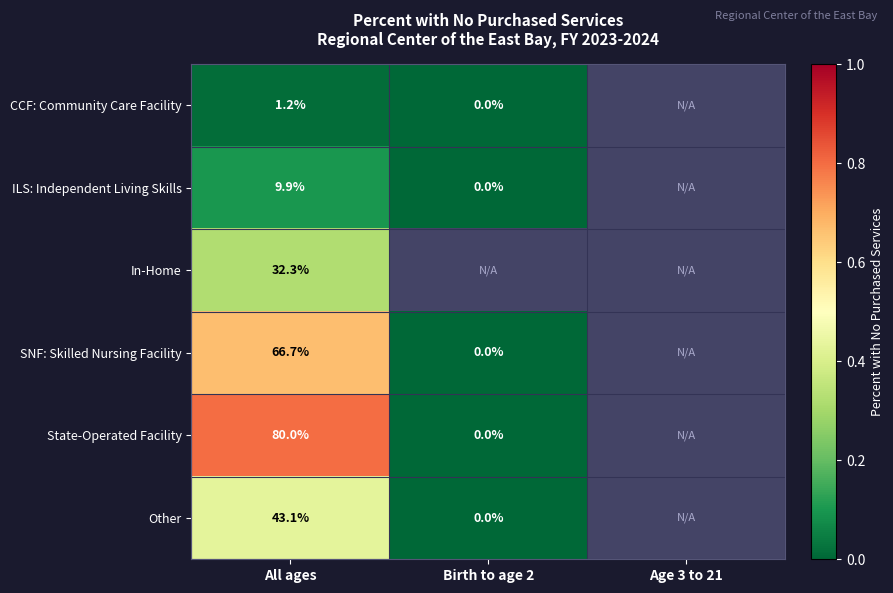

The SNF: Skilled Nursing Facility series shows 23.9 at All ages. True or false?

False